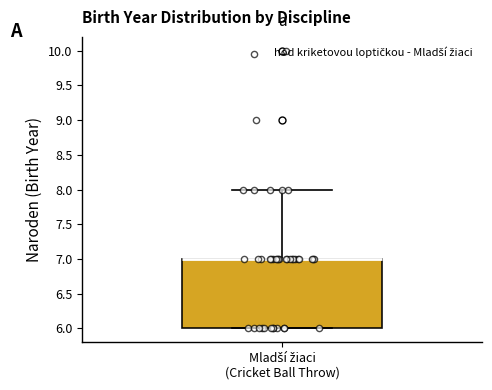

Read this box plot against the y-axis: the position of the median line, the range covered by the box, and the ends of both whiskers. The values are not printed on the chart, so give them approximately, as read against the axis.

median 7 (drawn on the box's upper edge), box 6 to 7, whiskers 6 to 8